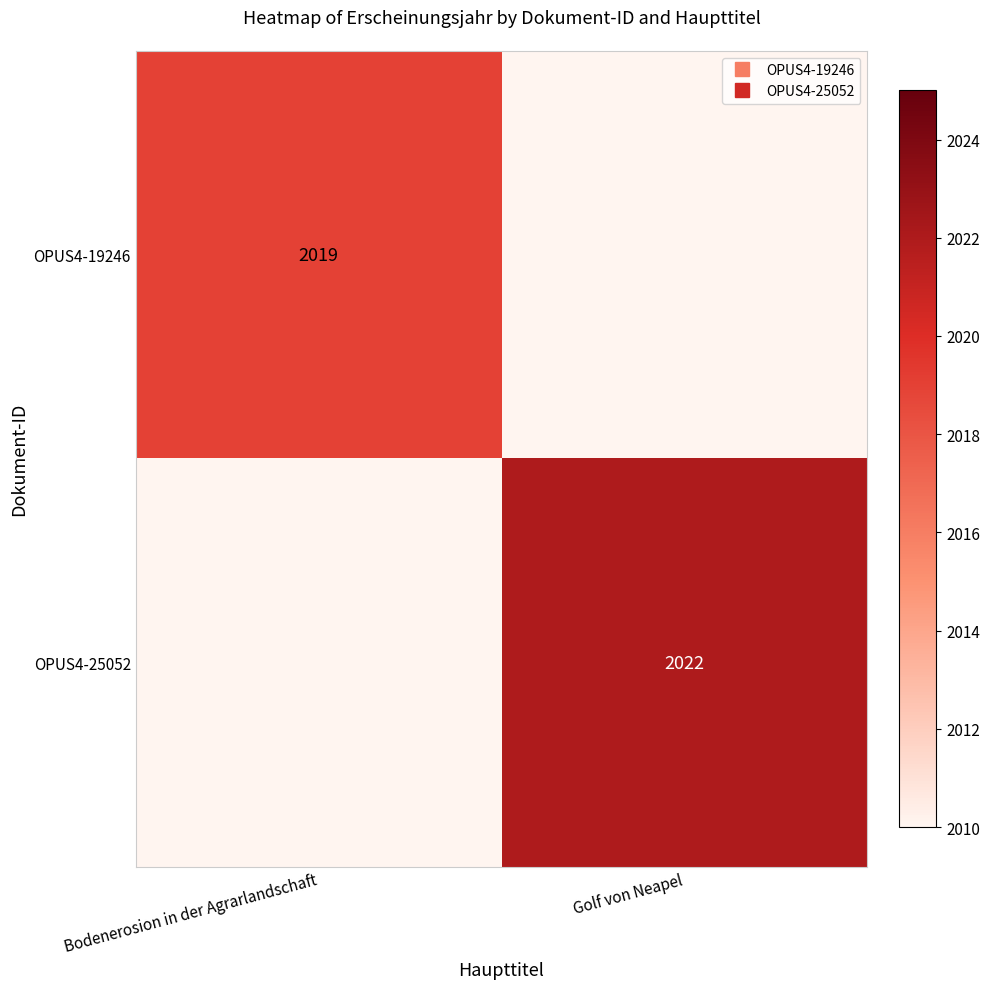

At which label is OPUS4-19246 closest to 2019?

Bodenerosion in der Agrarlandschaft